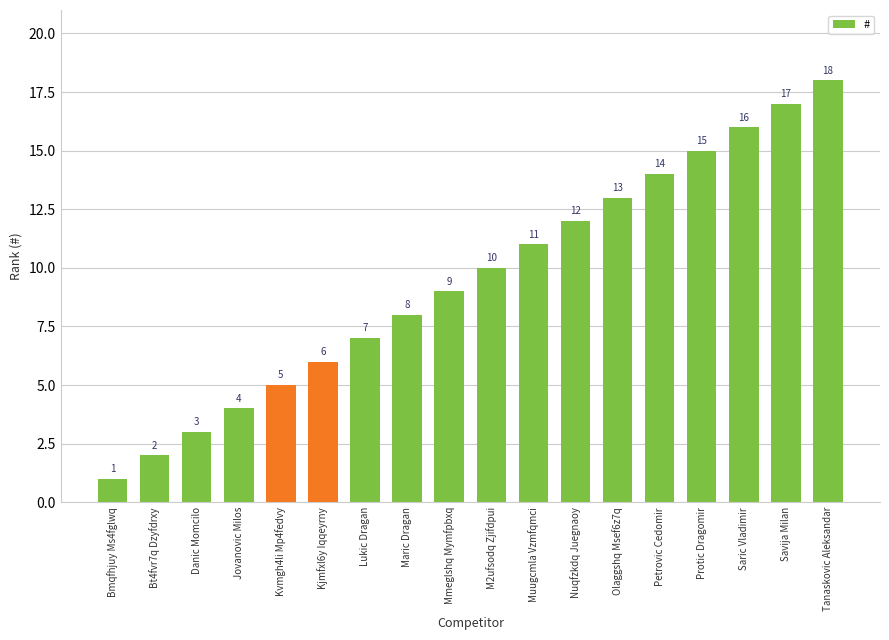

Which category has the lowest value across all series?

Bmqfhjuy Ms4fglwq